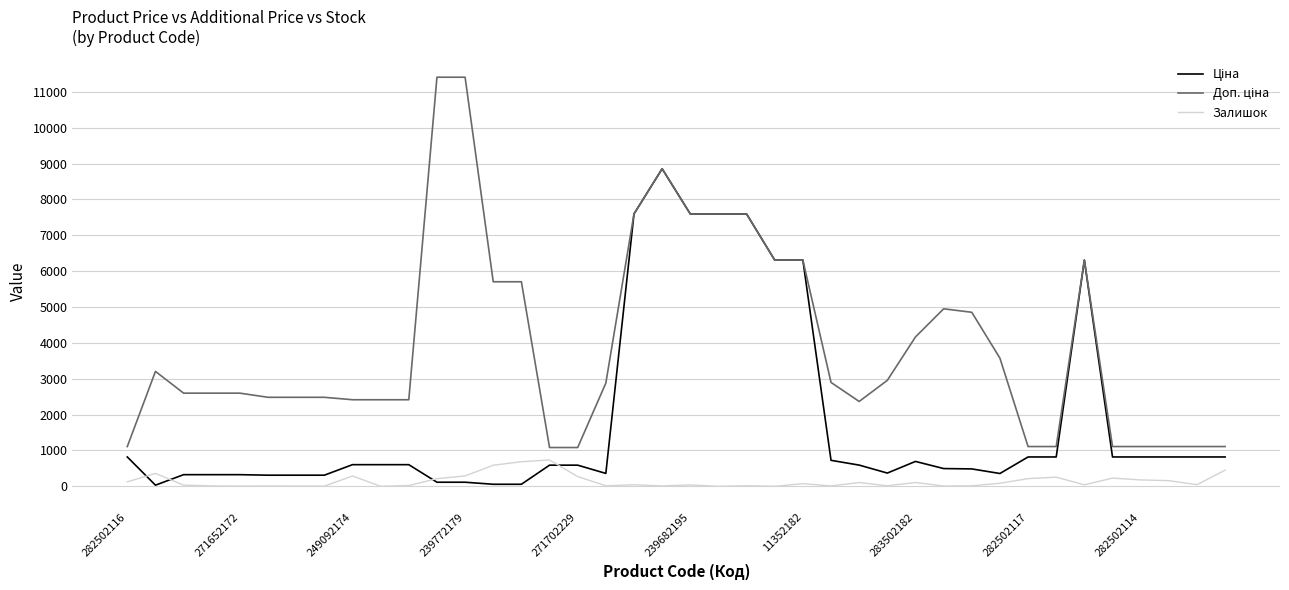

What is the maximum value for Залишок?

735.0